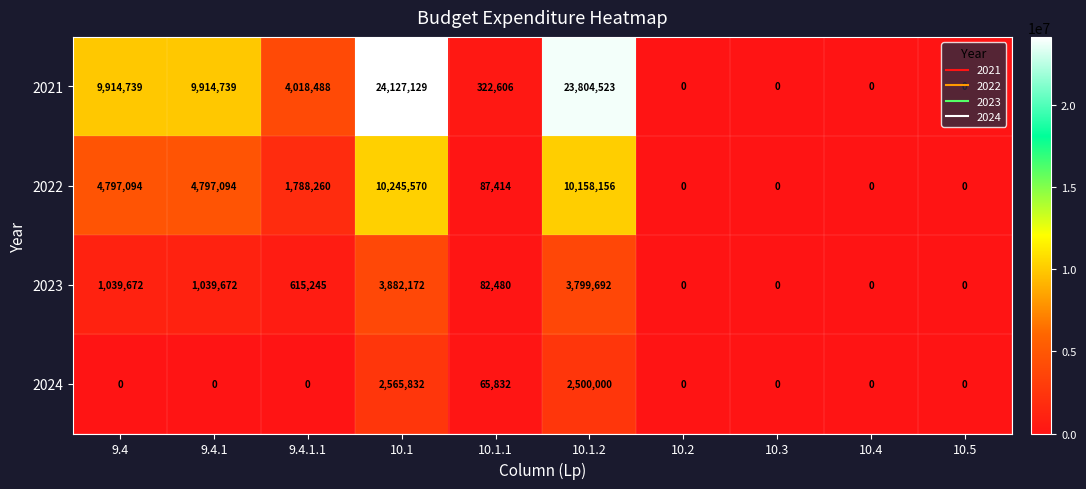

At which category is the sum across all series the highest?

10.1